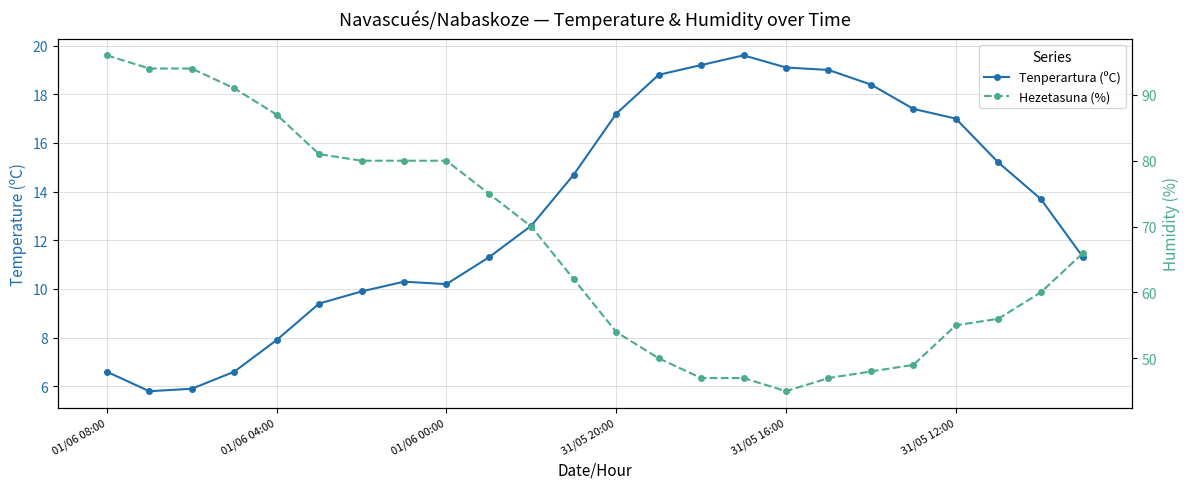

True or false: Tenperartura (ºC) and Hezetasuna (%) cross at least once.

False